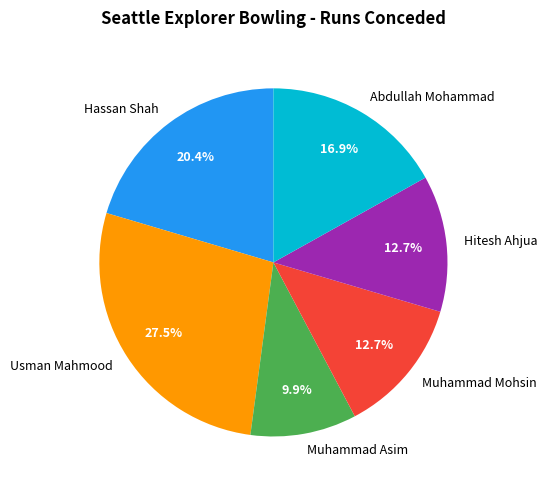

Count the number of slices in the pie.

6